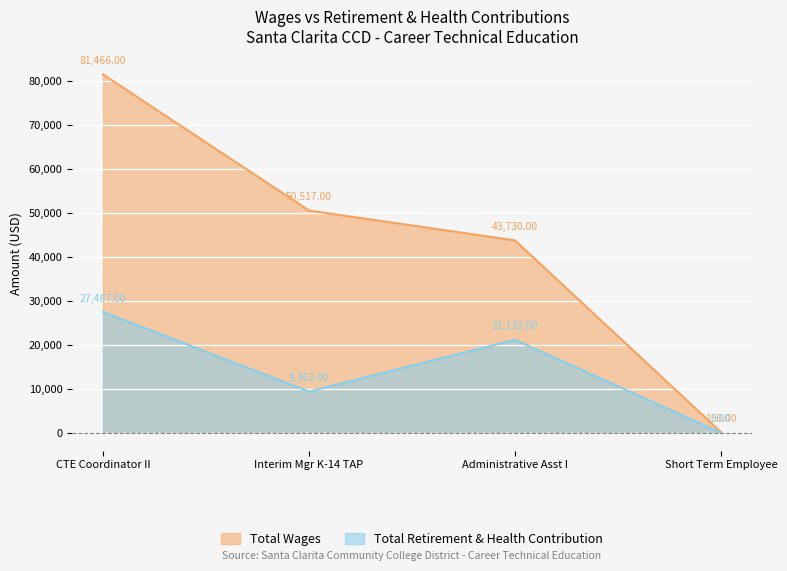

What is the label of the 2nd point from the left?

Interim Mgr K-14 TAP